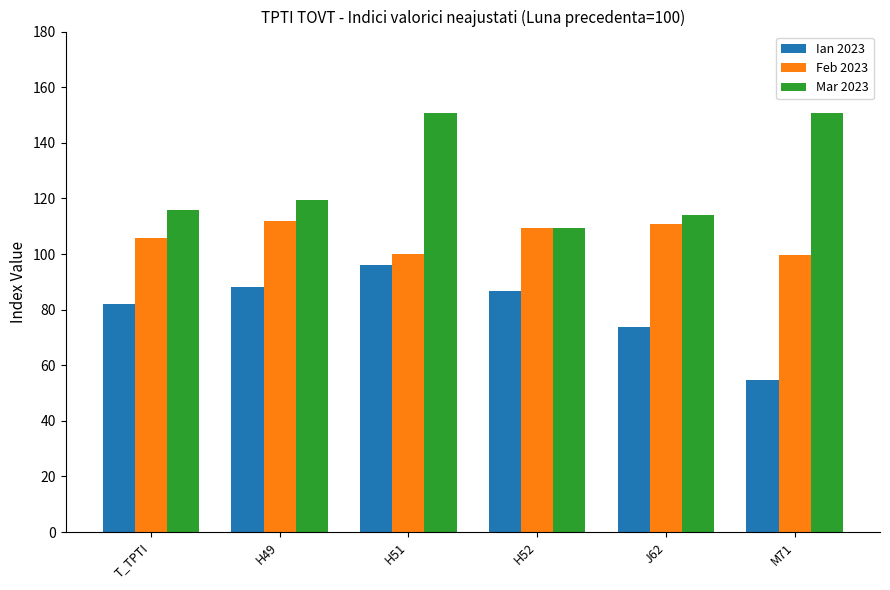

Rank the series by their average value, from lowest to highest.

Ian 2023, Feb 2023, Mar 2023